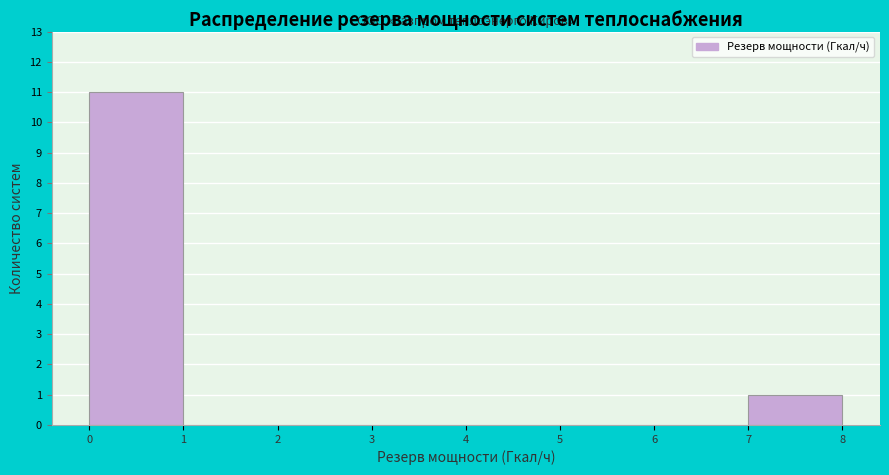

Over which range of the x-axis is the bar tallest?

0 to 1